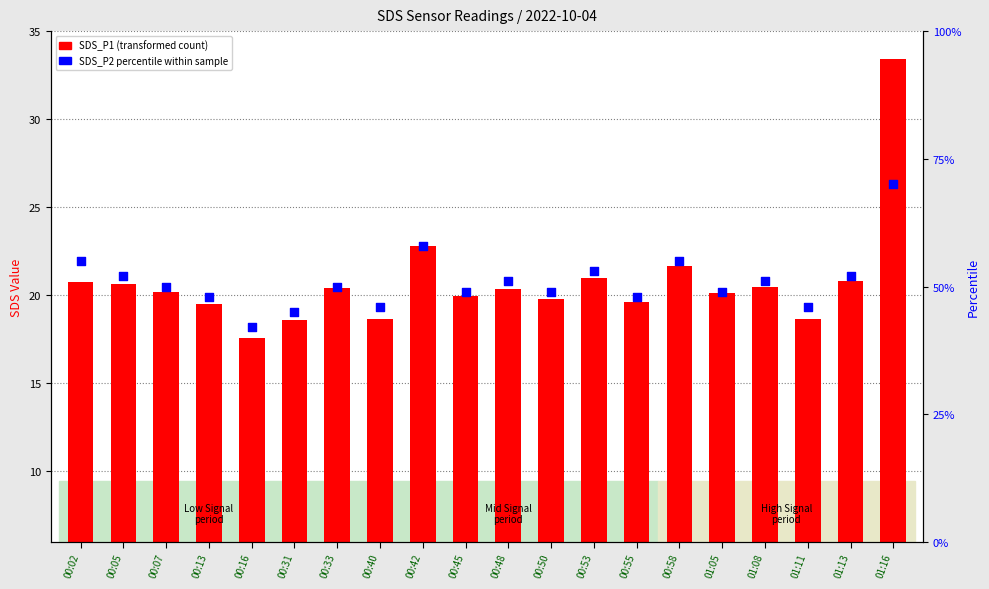

What are all the series names shown in the legend?

SDS_P1, SDS_P2 percentile